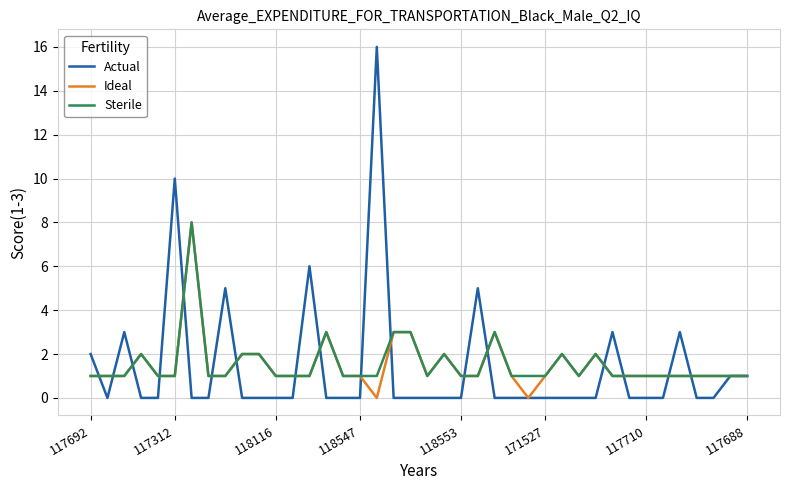

What is the maximum value for Sterile?

8